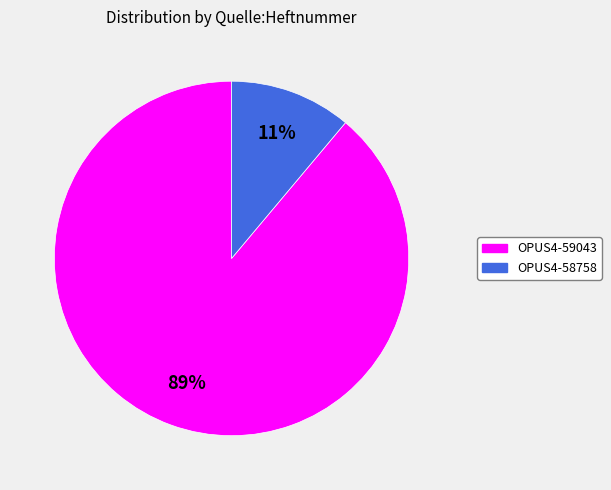

To the nearest percent, what is the difference between the OPUS4-59043 and OPUS4-58758 slice percentages?

78%